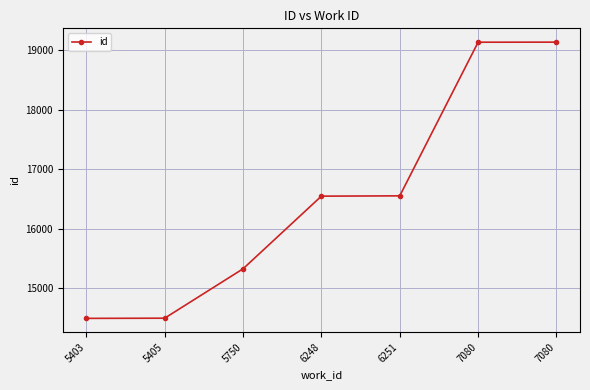

How many lines are shown in the chart?

1